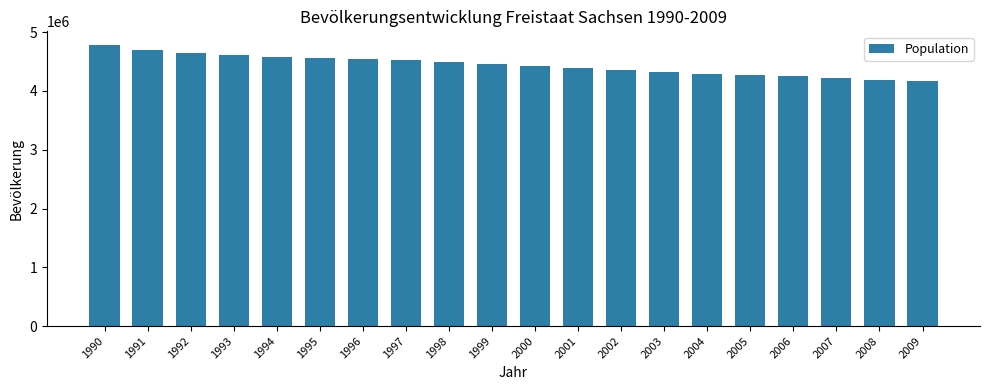

What is the value of the 13th bar from the left?

4349059